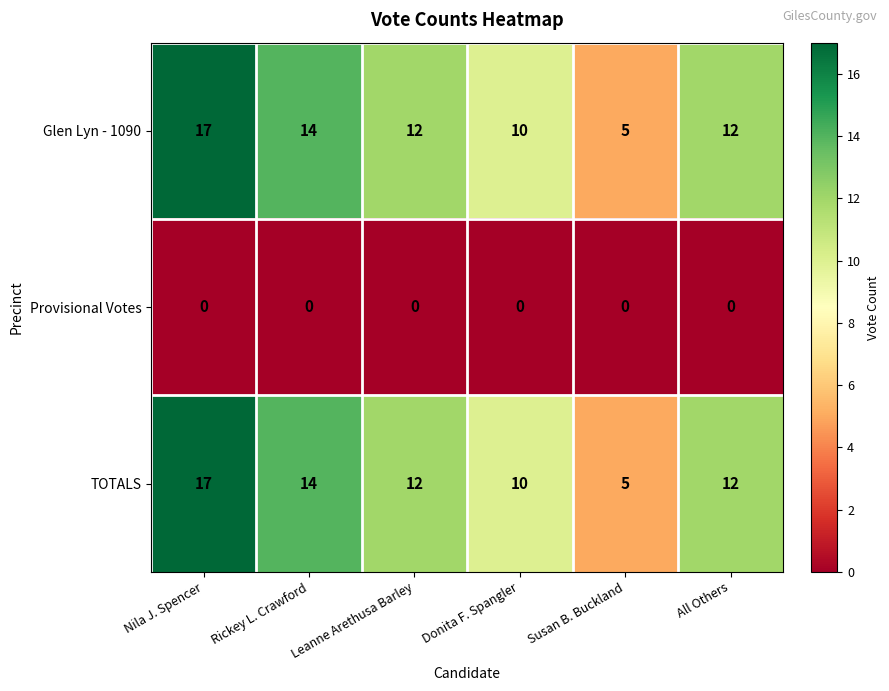

The value of Glen Lyn - 1090 at All Others is 17. True or false?

False